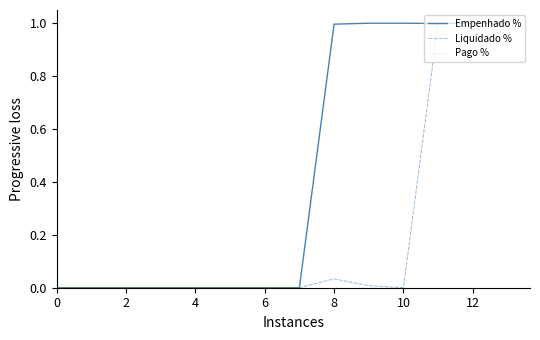

Is this an area chart (filled region under the line)?

No